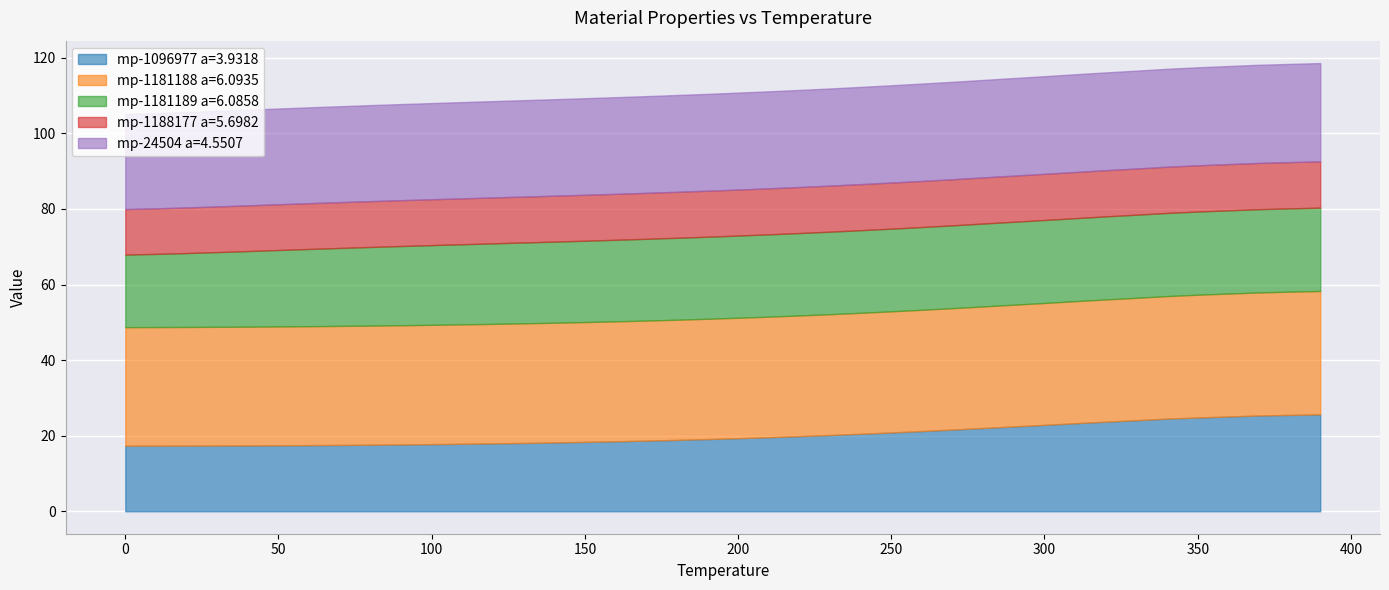

Count the number of data series in this chart.

6